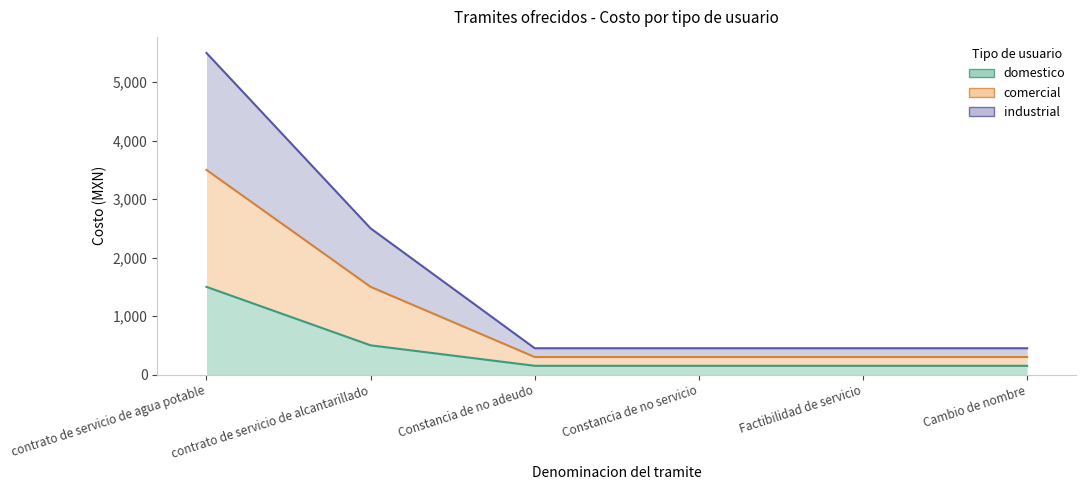

Which category has the lowest value in the comercial series?

Constancia de no adeudo